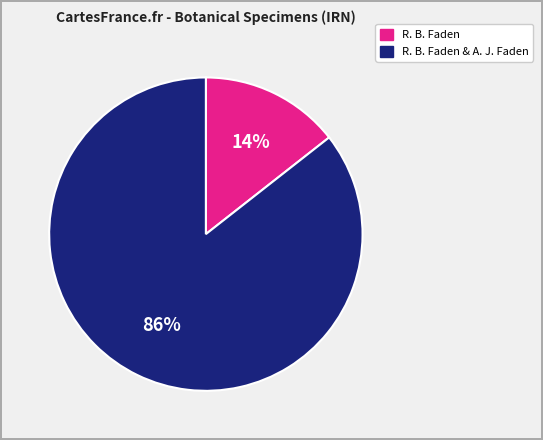

Is there any slice that represents more than half of the pie?

Yes